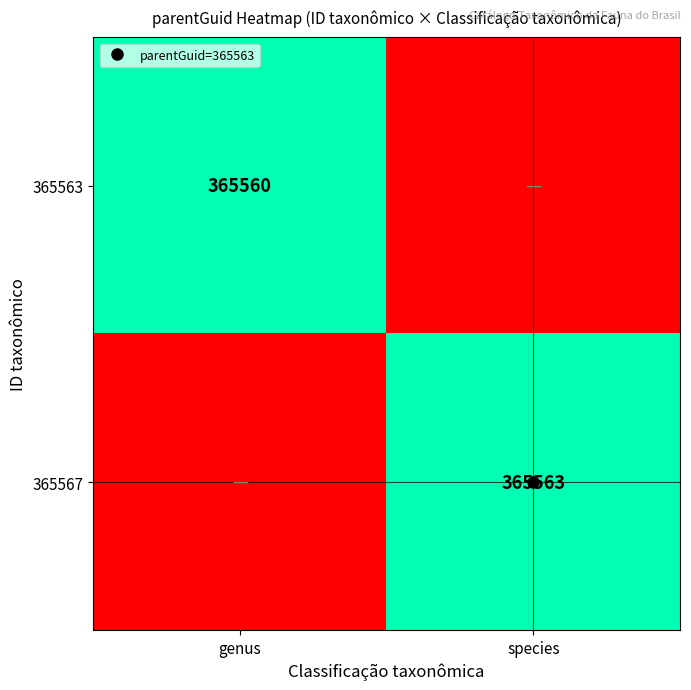

Which has a higher value, genus or species?

genus